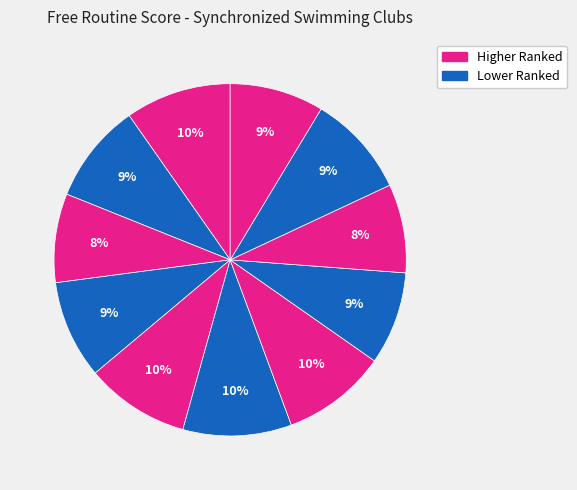

Count the number of slices in the pie.

11